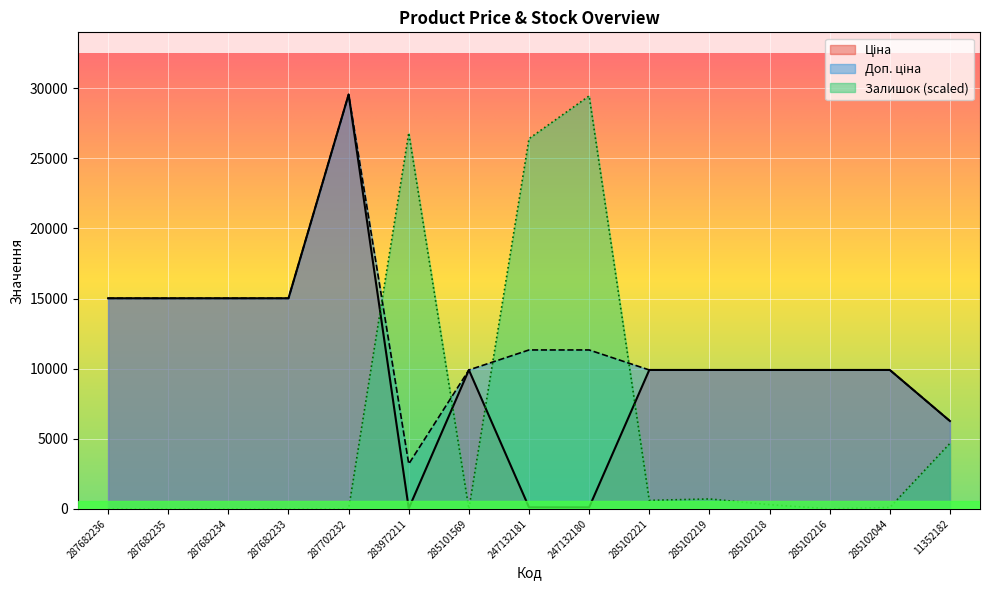

The value of Доп. ціна at 285102221 is 3318.1. True or false?

False